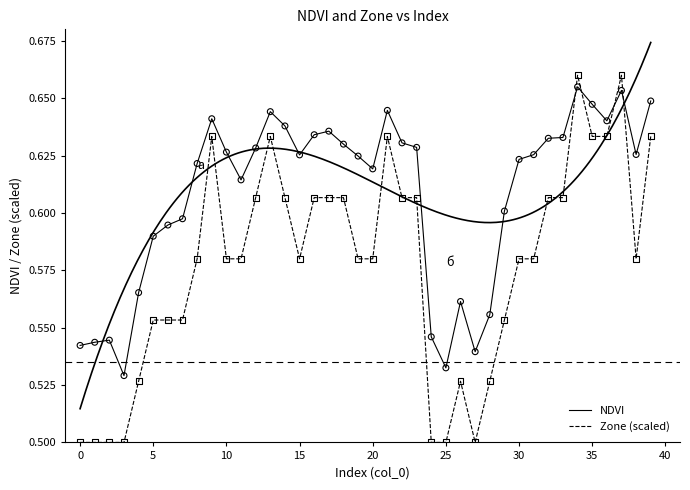

Which series has the largest total across all categories?

NDVI